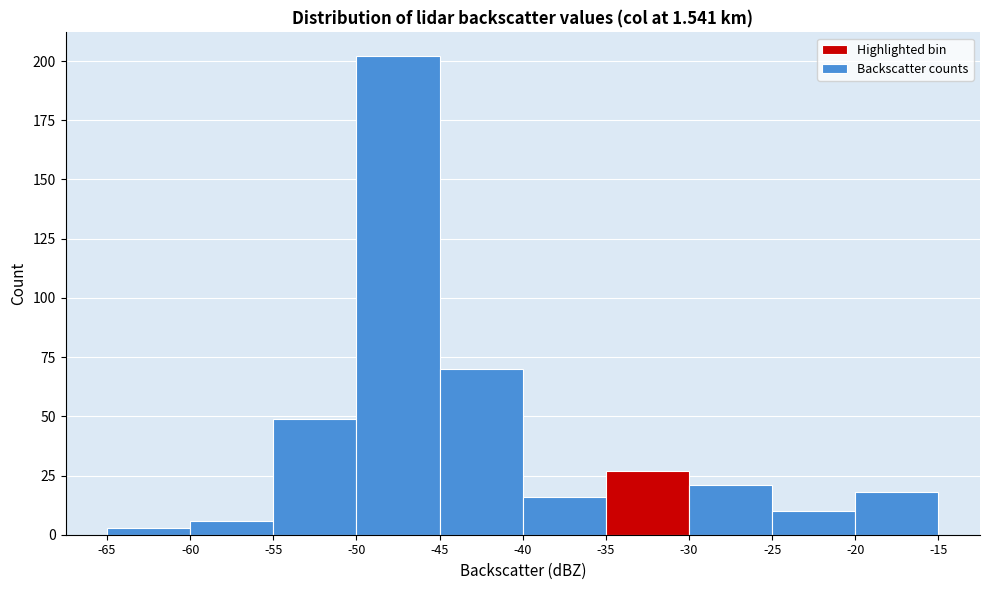

Reading left to right, list every bar in this chart as the range it spans on the x-axis followed by its height. The values are not printed on the chart, so give them approximately, as read against the axis.

-65 to -60: under 5
-60 to -55: 5
-55 to -50: 50
-50 to -45: 200
-45 to -40: 70
-40 to -35: 15
-35 to -30: 25
-30 to -25: 20
-25 to -20: 10
-20 to -15: 20